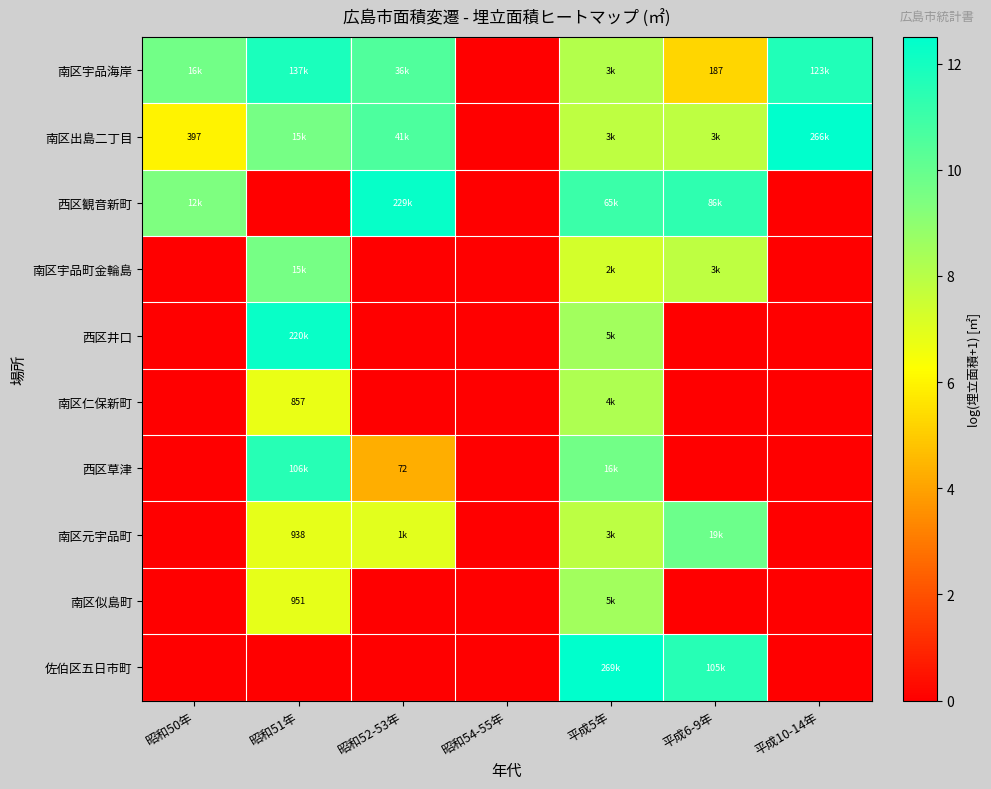

Where does the 南区出島二丁目 series first go above 7?

昭和51年